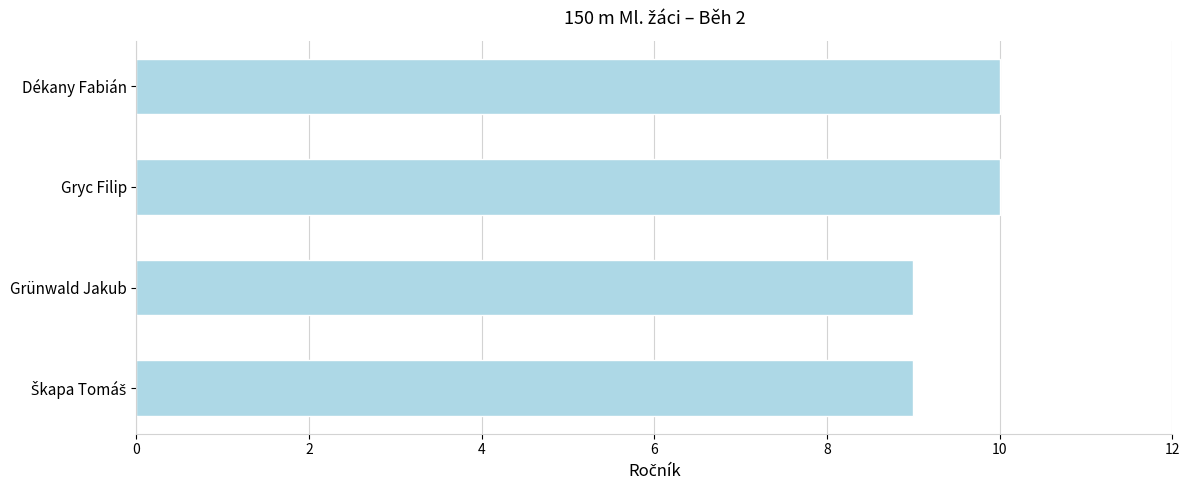

Read the value at Dékany Fabián.

10